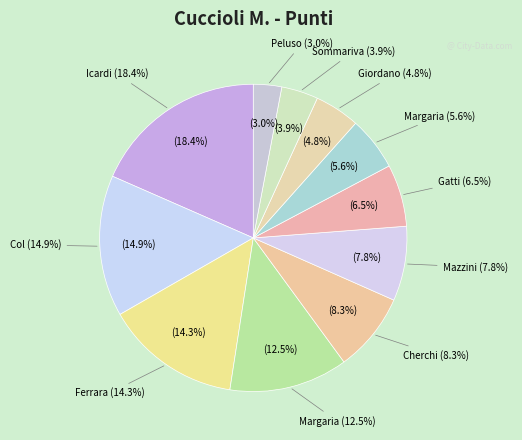

What portion of the pie excludes GIORDANO GABRIELE?

95.2%